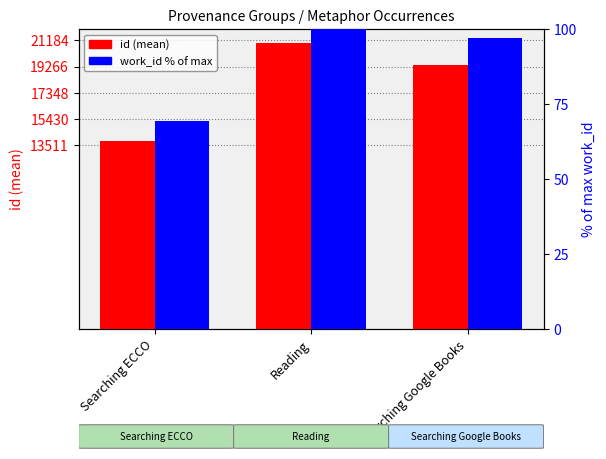

How many categories are shown in the chart?

3